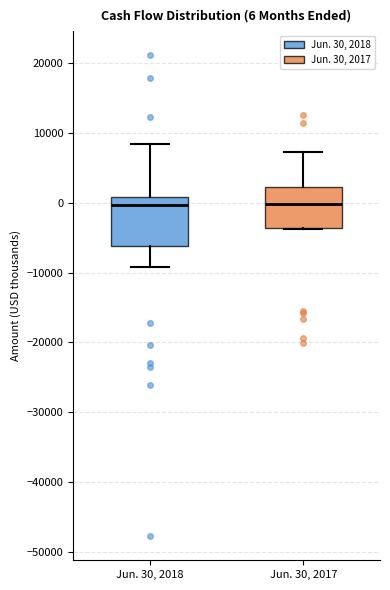

Which box is the tallest, from its lower edge to its upper edge?

Jun. 30, 2018